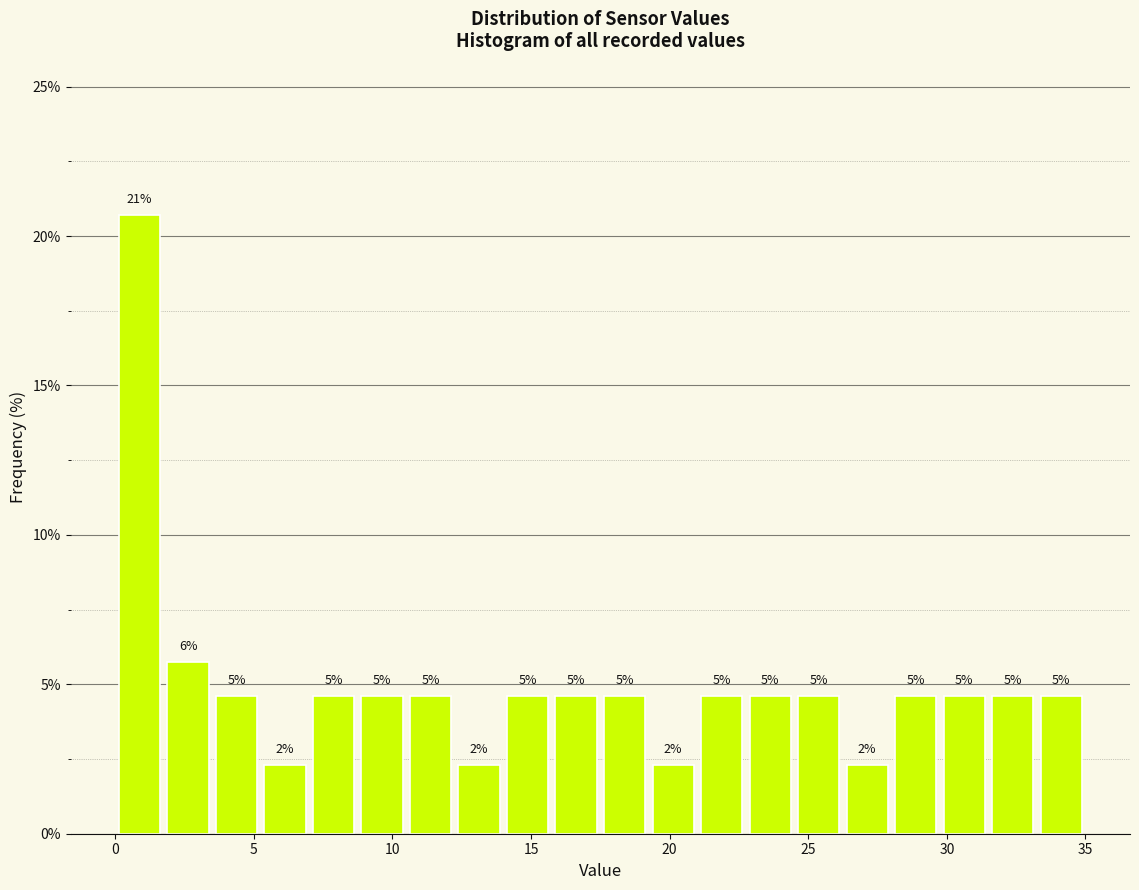

Around what value on the x-axis is the tallest bar? Give the approximate position of its centre, as read against the axis.

1.0